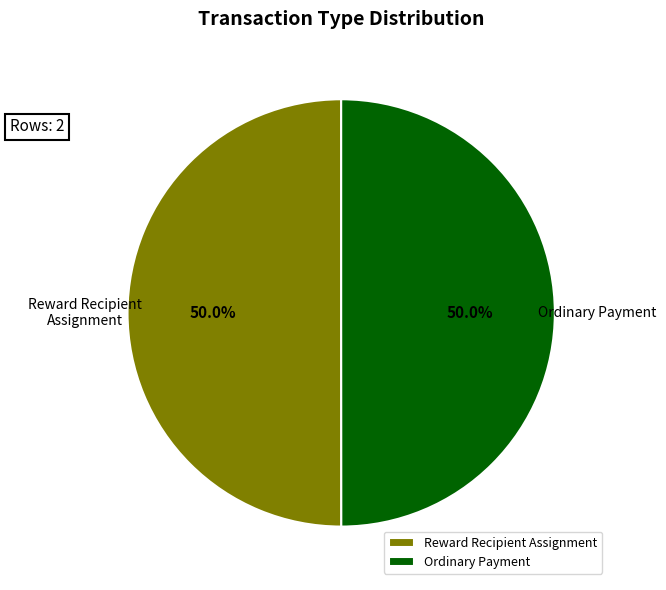

What portion of the pie excludes Ordinary Payment?

50.0%